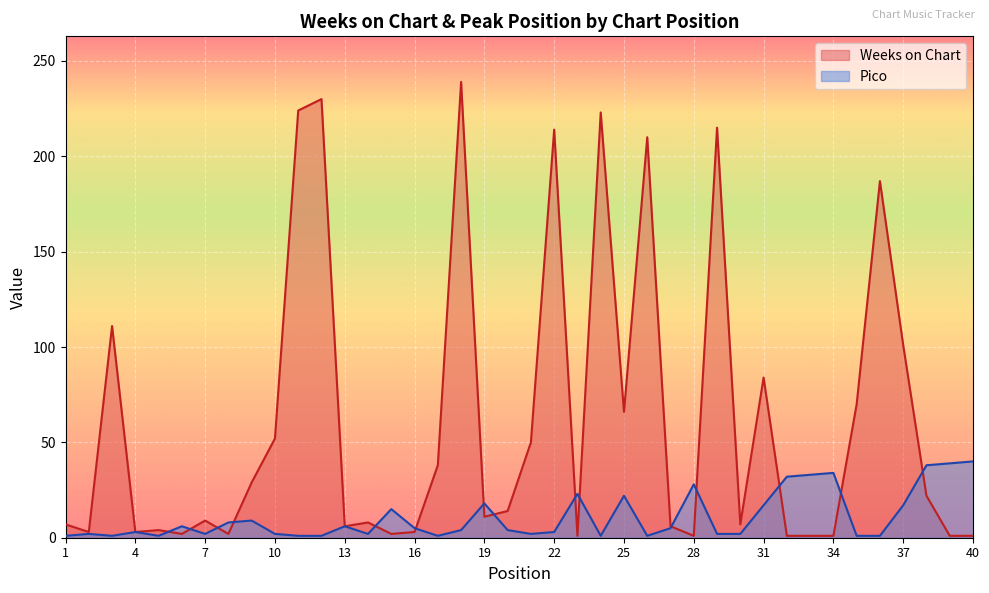

At which category does Pico reach its first local peak?

2